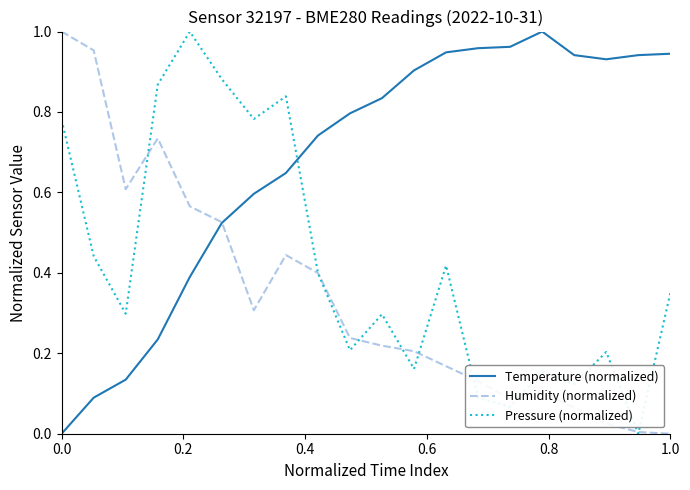

Is this an area chart (filled region under the line)?

No